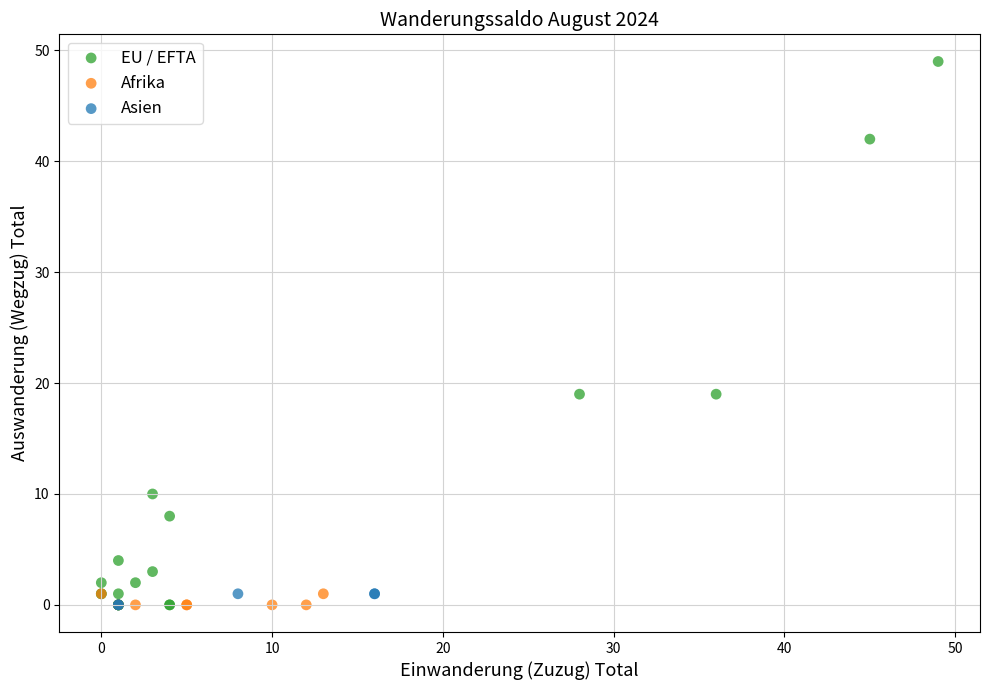

Which series reaches the maximum Y coordinate?

EU / EFTA